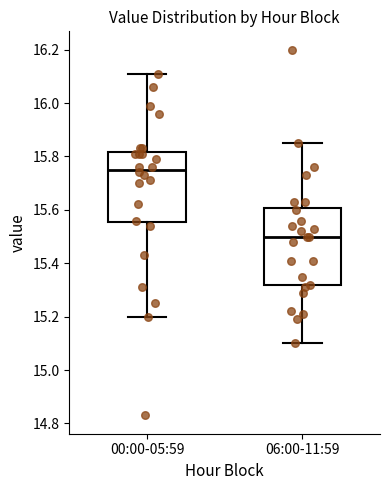

Which box has the lowest median line?

06:00-11:59